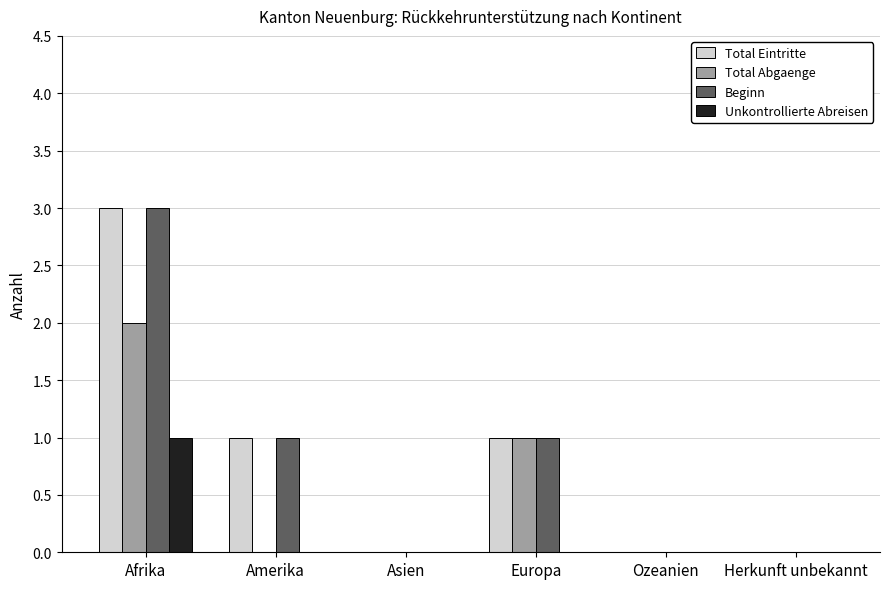

Reading left to right, what are all the values shown in this chart?

Total Eintritte: 3	1	0	1	0	0
Total Abgaenge: 2	0	0	1	0	0
Beginn: 3	1	0	1	0	0
Unkontrollierte Abreisen: 1	0	0	0	0	0